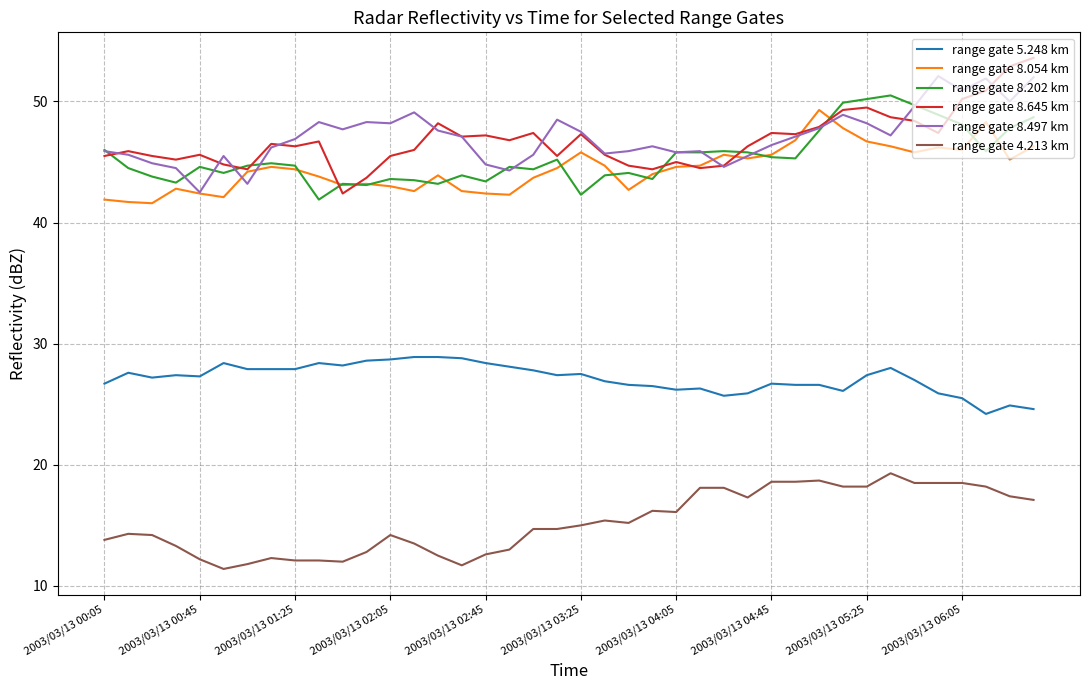

True or false: range gate 5.248 km and range gate 4.213 km cross at least once.

False